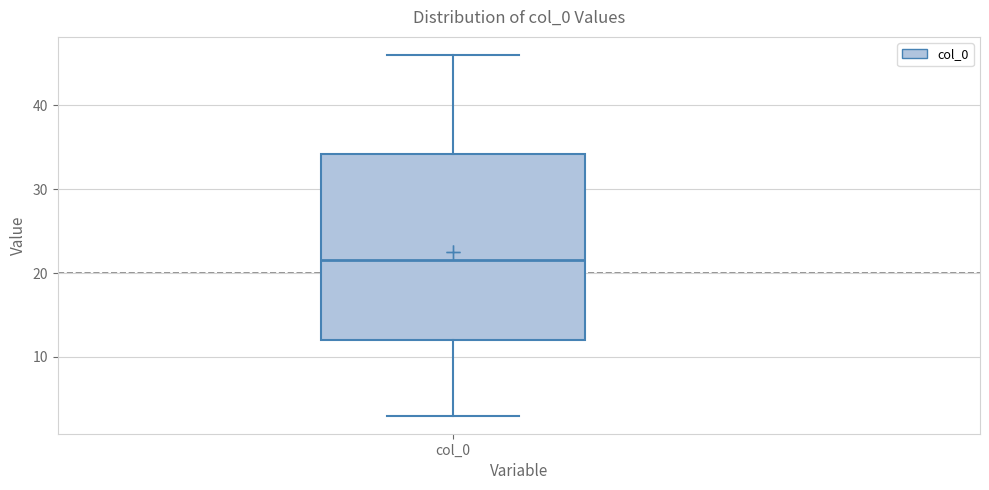

Read this box plot against the y-axis: the position of the median line, the range covered by the box, and the ends of both whiskers. The values are not printed on the chart, so give them approximately, as read against the axis.

median 22, box 12 to 34, whiskers 3 to 46